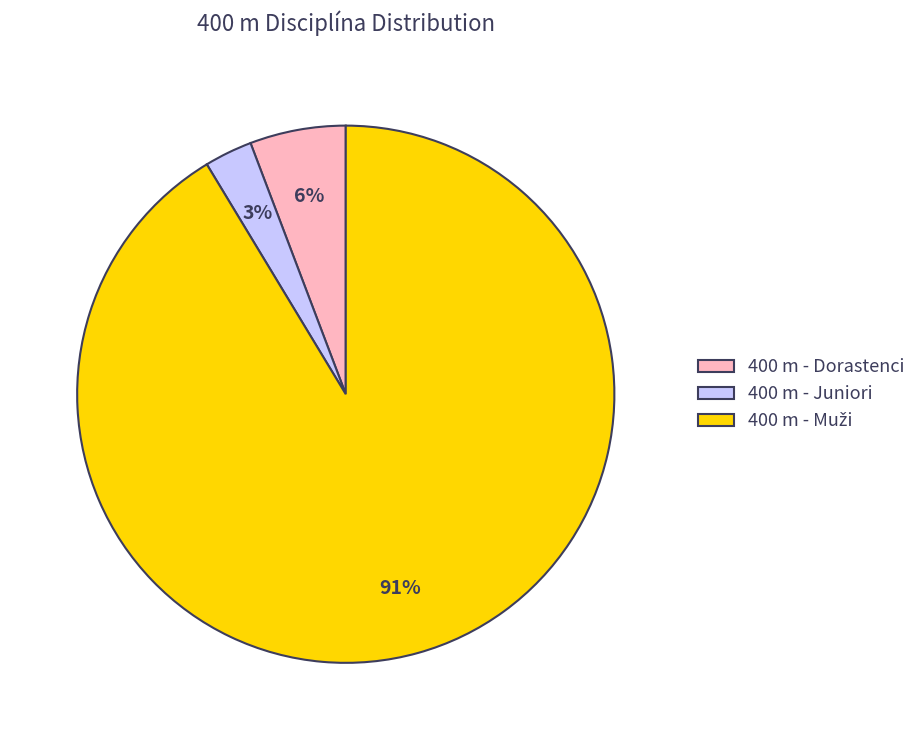

True or false: 400 m - Juniori accounts for 8% of the total.

False